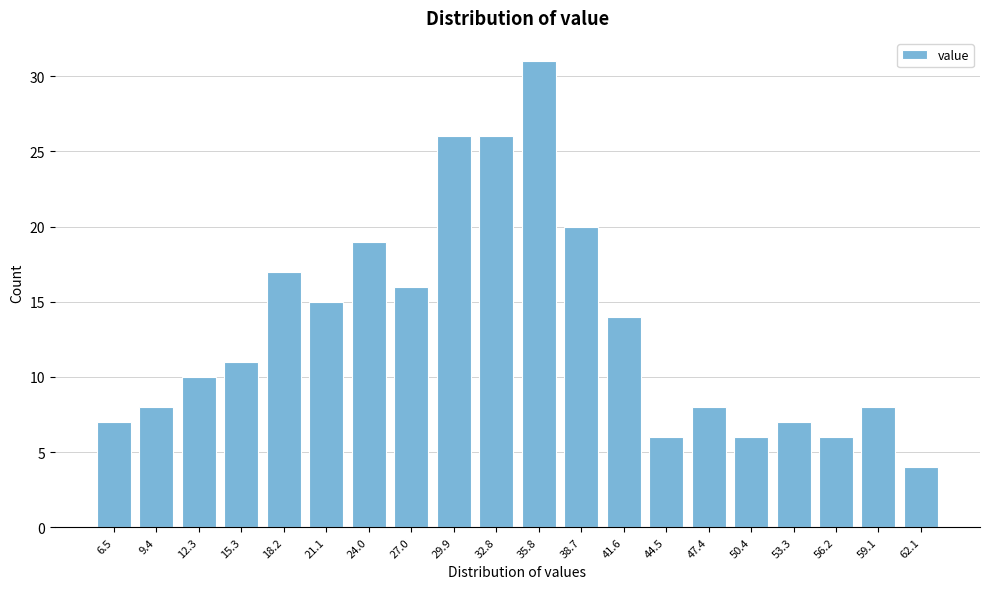

Reading right to left, list all the values displayed in this chart.

4	8	6	7	6	8	6	14	20	31	26	26	16	19	15	17	11	10	8	7